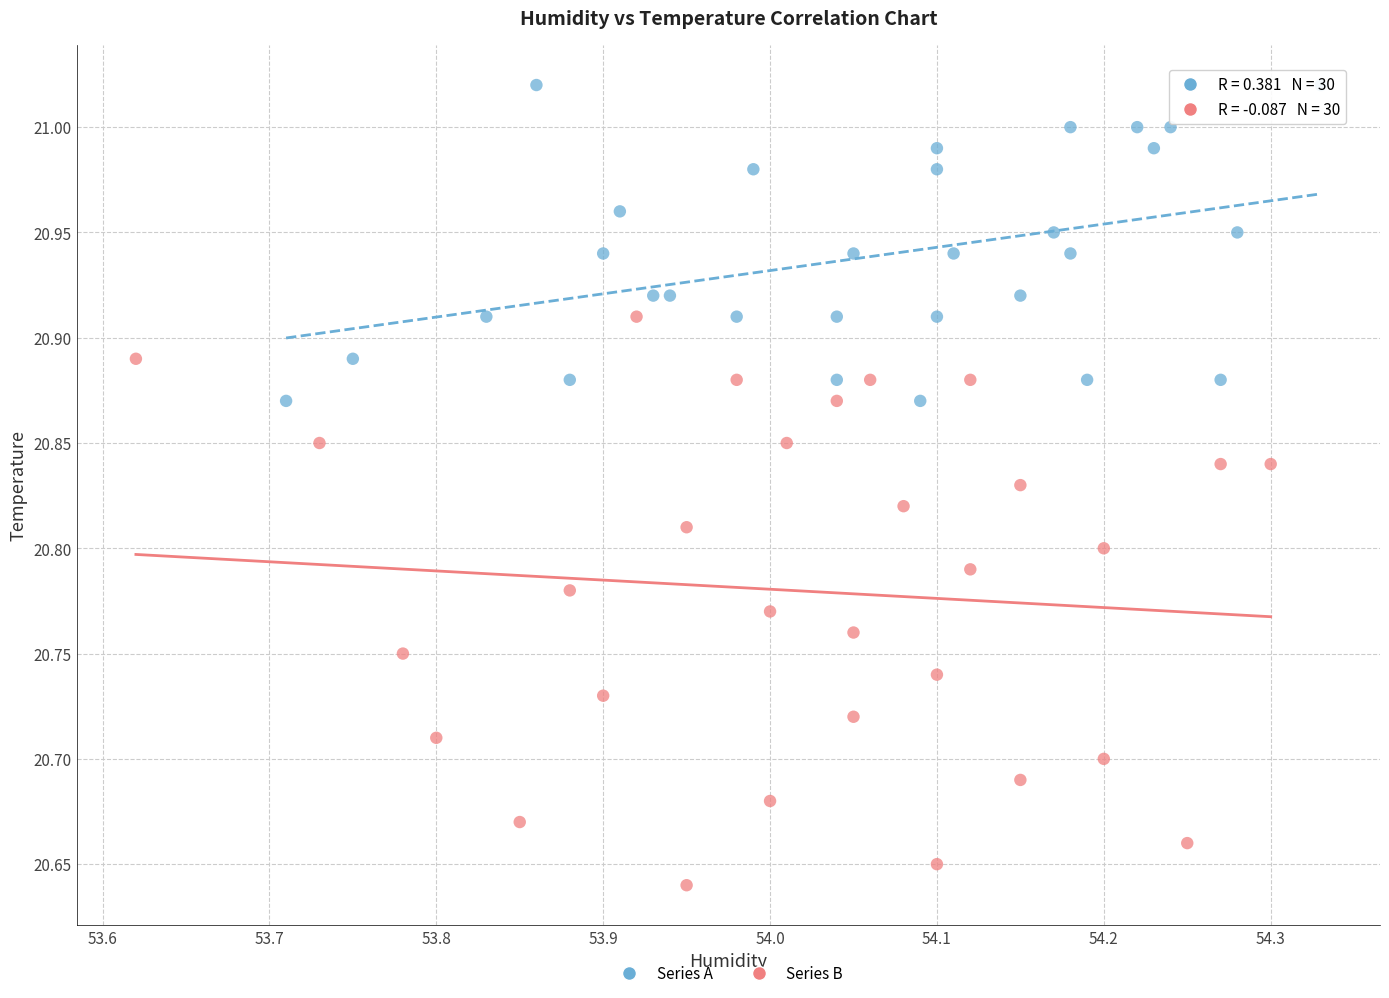

Which series has the widest spread of Y values?

Series B